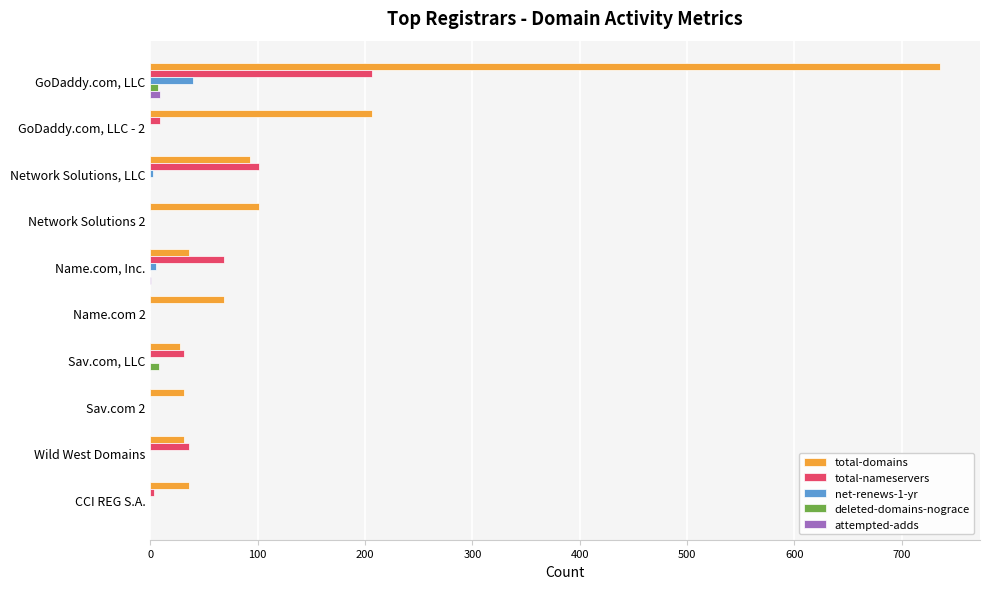

How many distinct data groups are displayed?

5